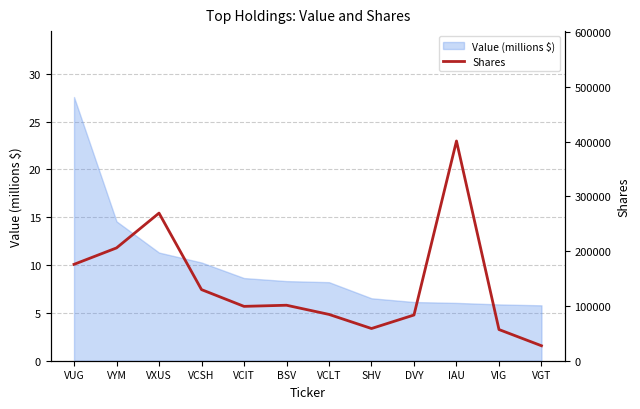

True or false: the data has more than 1 interior local peaks.

True